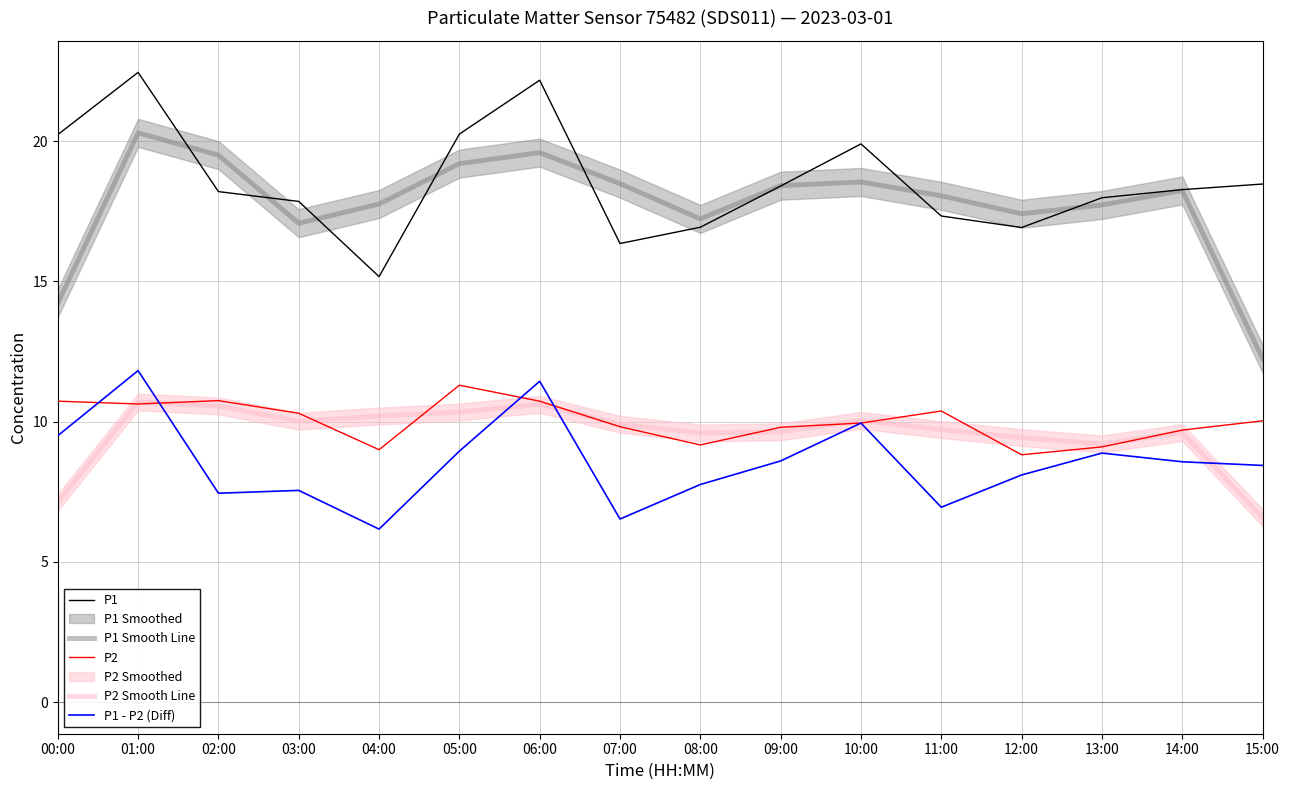

List the labels in order of P1 value, smallest first.

04:00, 07:00, 12:00, 08:00, 11:00, 03:00, 13:00, 02:00, 14:00, 09:00, 15:00, 10:00, 00:00, 05:00, 06:00, 01:00